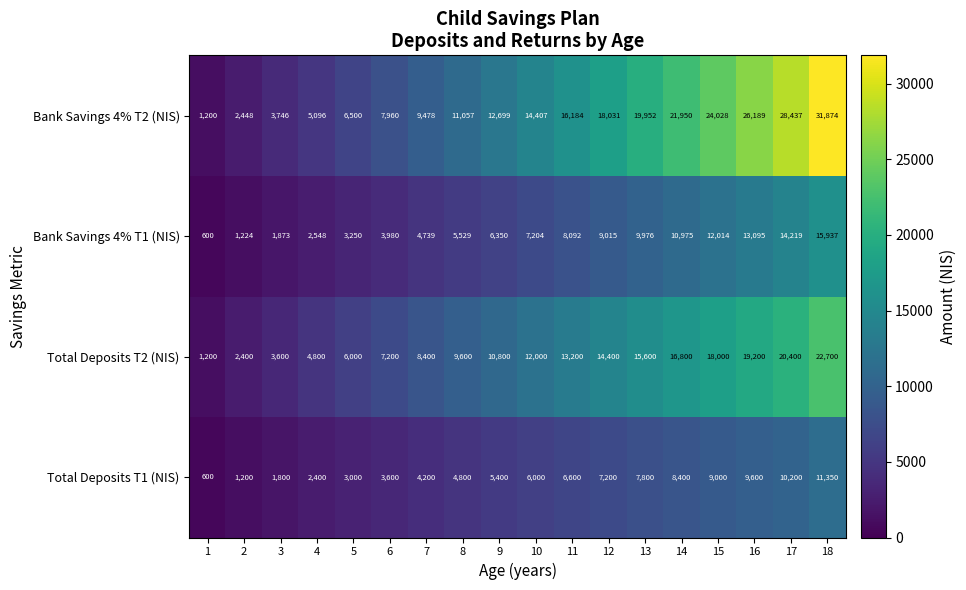

What is the total value across all series at 14?

58125